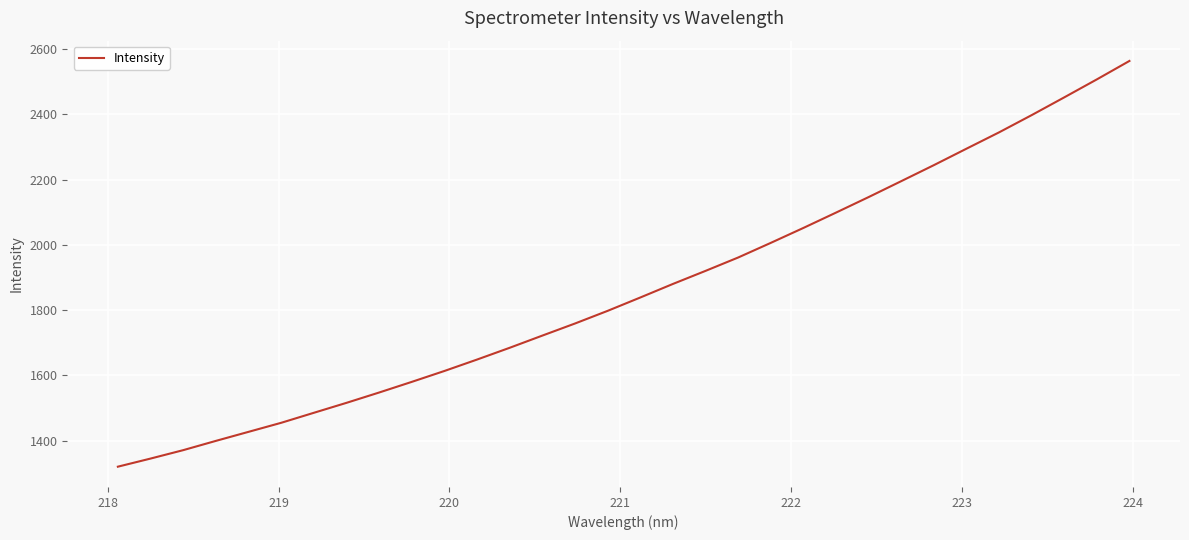

Reading right to left, transcribe all the data shown in this chart.

2564.0	2507.5	2452.3	2397.9	2345.1	2295.0	2244.5	2195.4	2146.6	2099.0	2052.0	2006.2	1961.3	1920.4	1880.3	1838.7	1797.8	1759.0	1722.0	1684.6	1648.5	1613.5	1580.0	1547.4	1515.7	1485.2	1454.5	1426.8	1399.1	1370.6	1344.8	1320.0